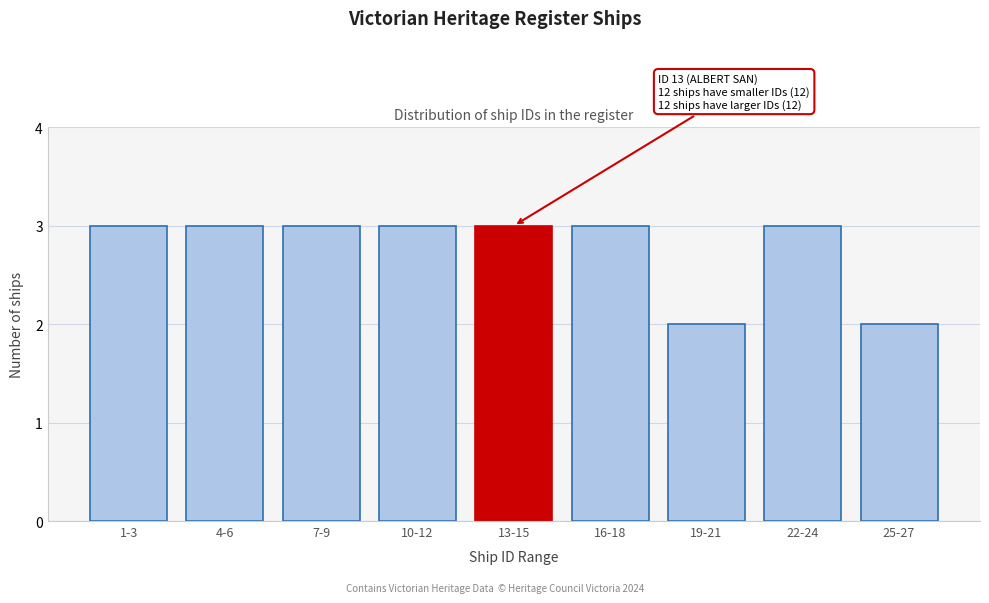

Reading left to right, transcribe all the data shown in this chart.

3	3	3	3	3	3	2	3	2